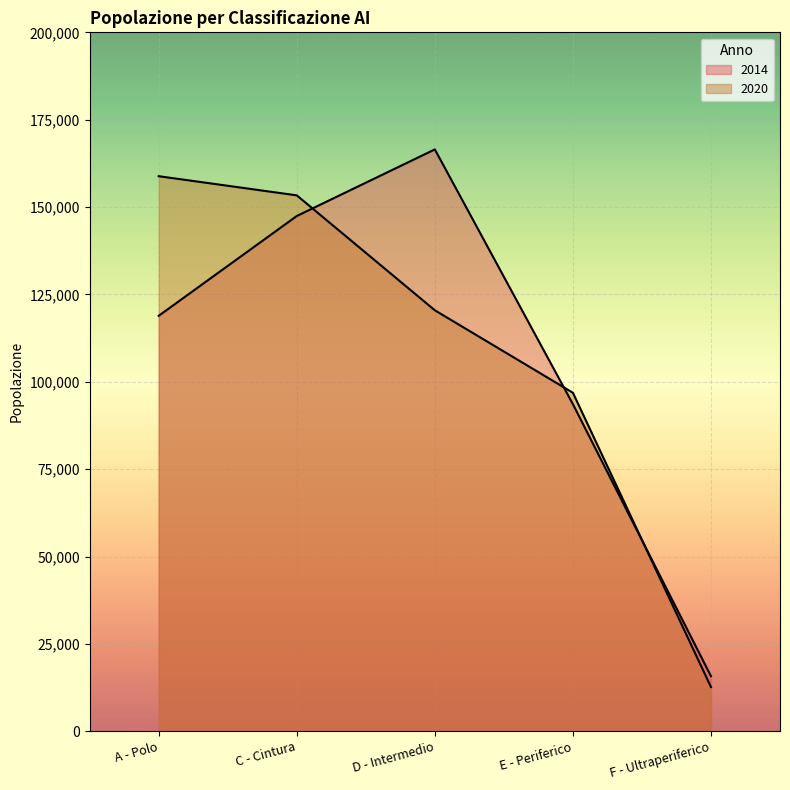

Reading left to right, list all the values displayed in this chart.

2014: A - Polo=118879	C - Cintura=147436	D - Intermedio=166495	E - Periferico=93605	F - Ultraperiferico=15751
2020: A - Polo=158833	C - Cintura=153353	D - Intermedio=120464	E - Periferico=96865	F - Ultraperiferico=12651